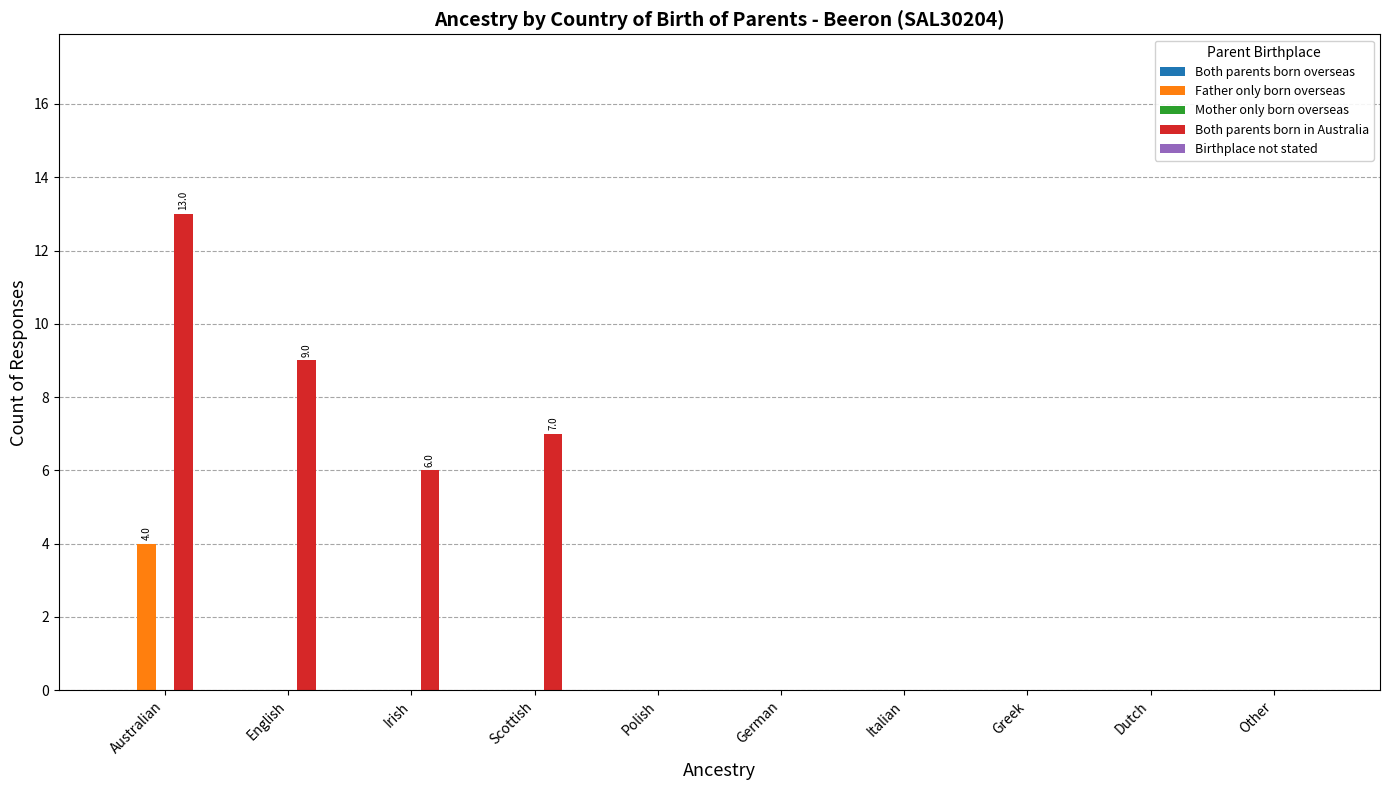

Read the Father only born overseas value at Australian.

4